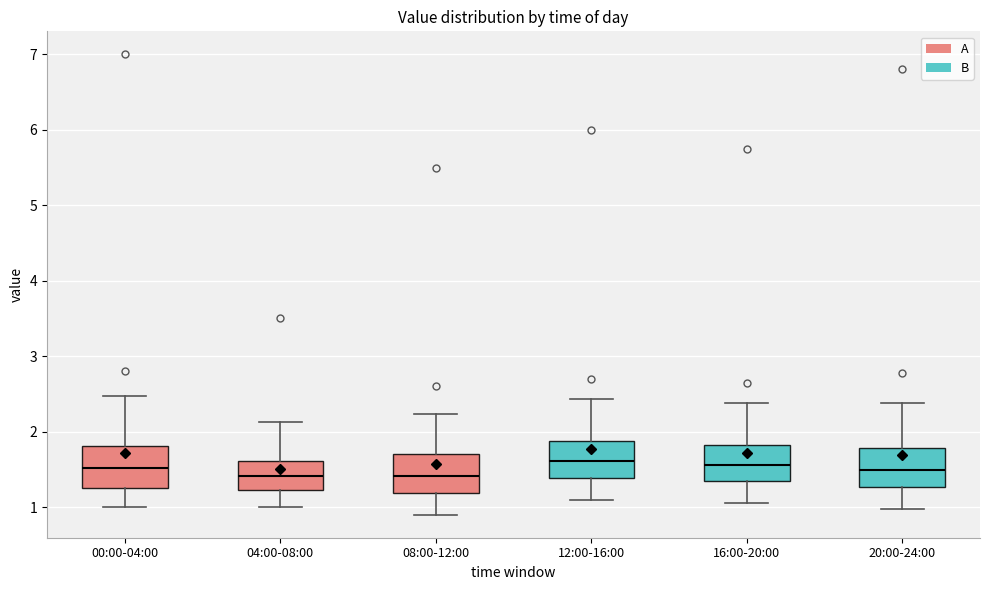

Where is the upper edge of the box for 12:00-16:00 on the y-axis? The values are not printed on the chart, so give them approximately, as read against the axis.

1.9